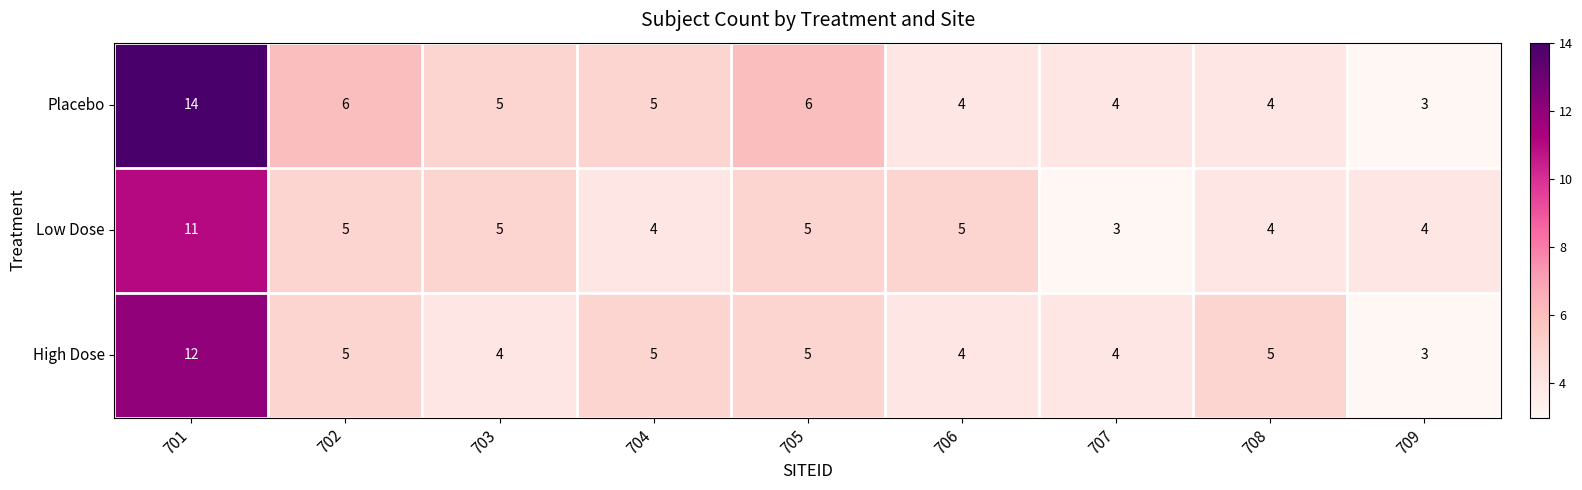

What is the total value across all series at 707?

11